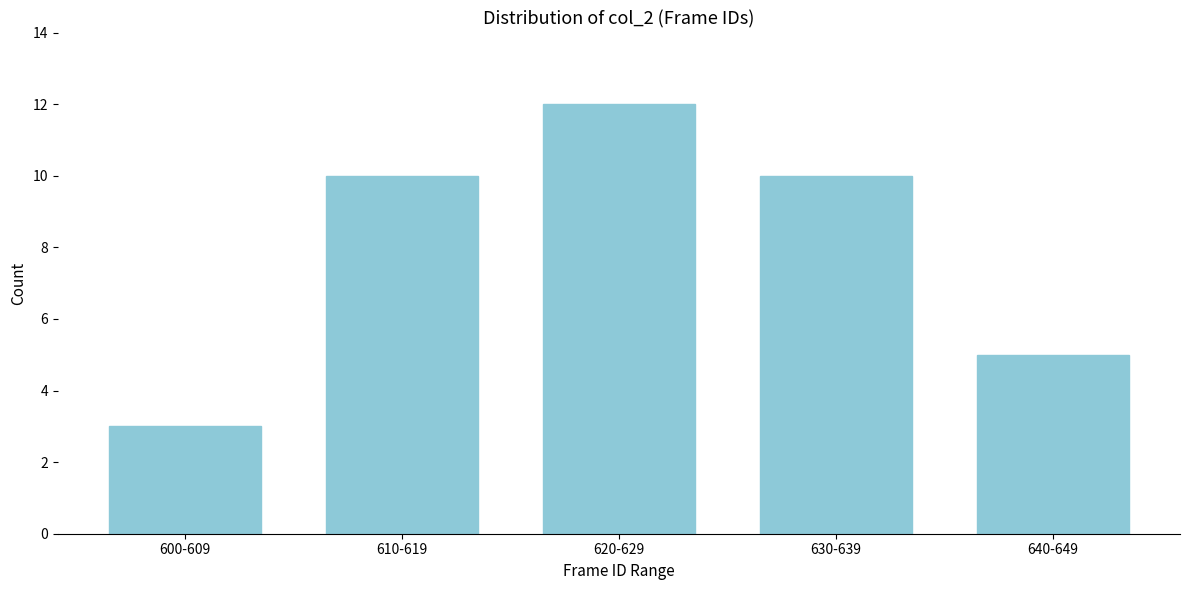

Reading left to right, what are all the values shown in this chart?

600-609=3	610-619=10	620-629=12	630-639=10	640-649=5